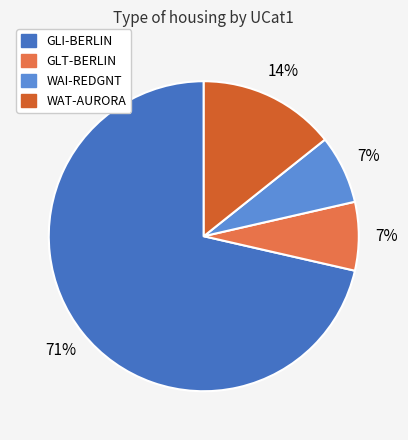

To the nearest percent, what portion does WAT-AURORA represent?

14%